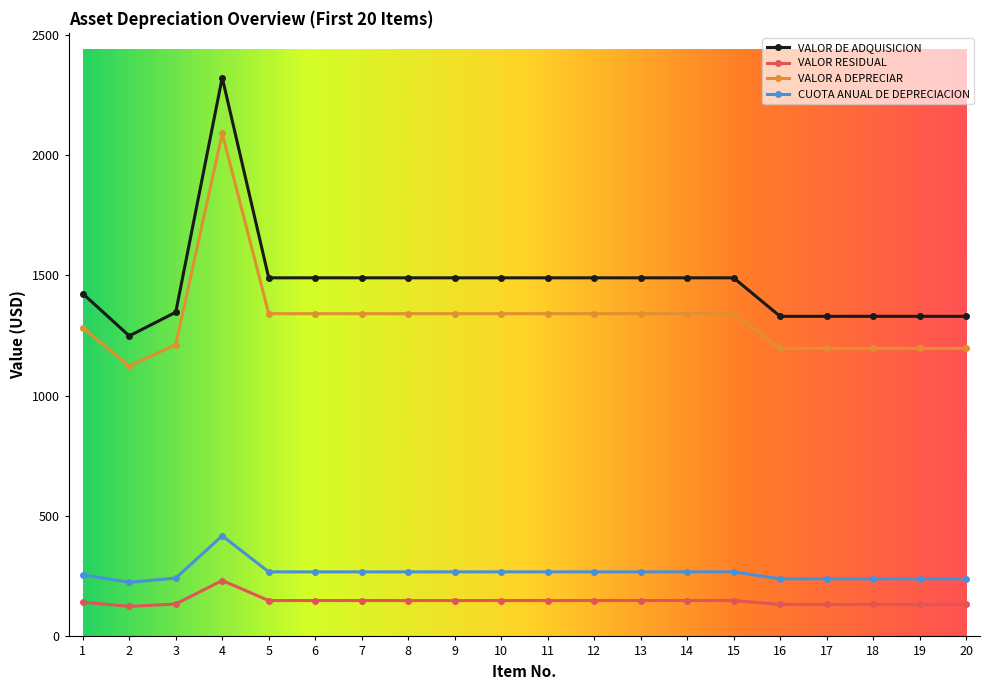

The value of CUOTA ANUAL DE DEPRECIACION at 14 is 268.2. True or false?

True